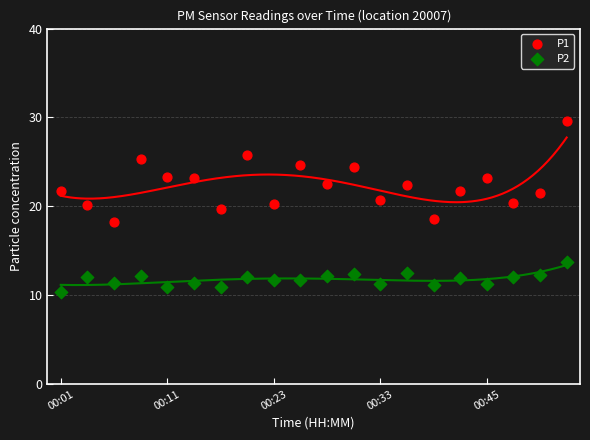

Which series has the widest spread of Y values?

P1